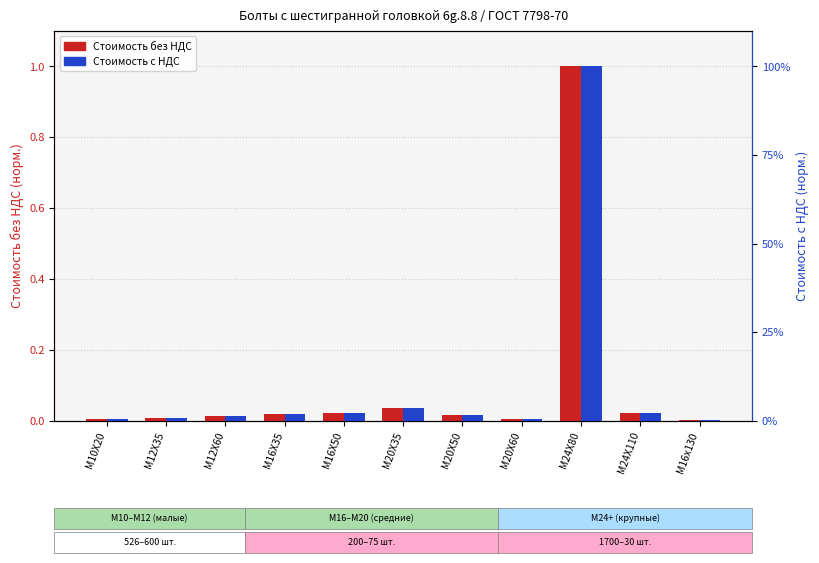

Reading left to right, what are all the values shown in this chart?

Стоимость без НДС: 0.0	0.0	0.0	0.0	0.0	0.0	0.0	0.0	1.0	0.0	0.0
Стоимость с НДС: 0.0	0.0	0.0	0.0	0.0	0.0	0.0	0.0	1.0	0.0	0.0